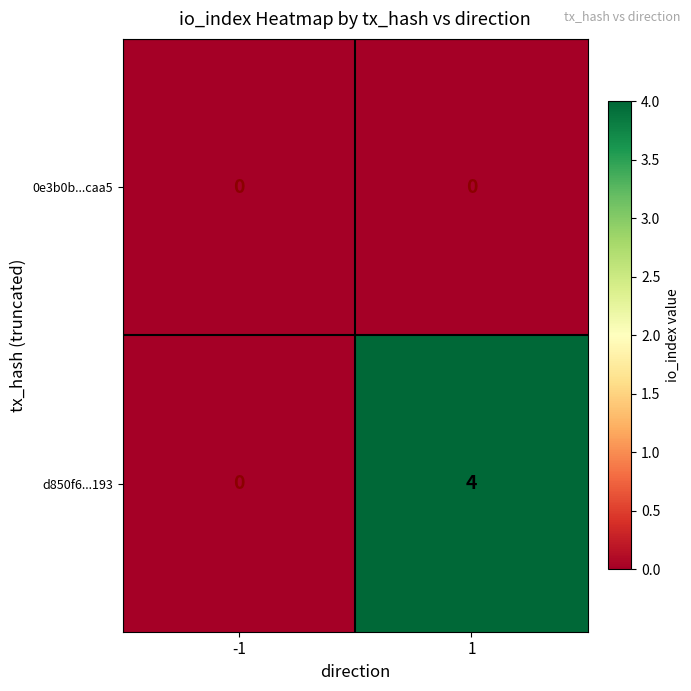

Between -1 and 1, which series saw the biggest shift?

d850f6...193